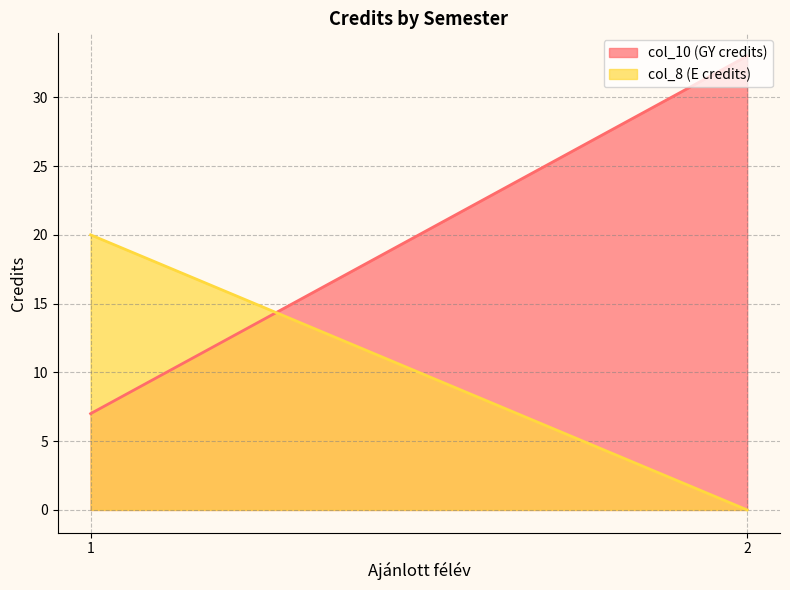

Which series changed the most between 1 and 2?

col_10 (GY credits)